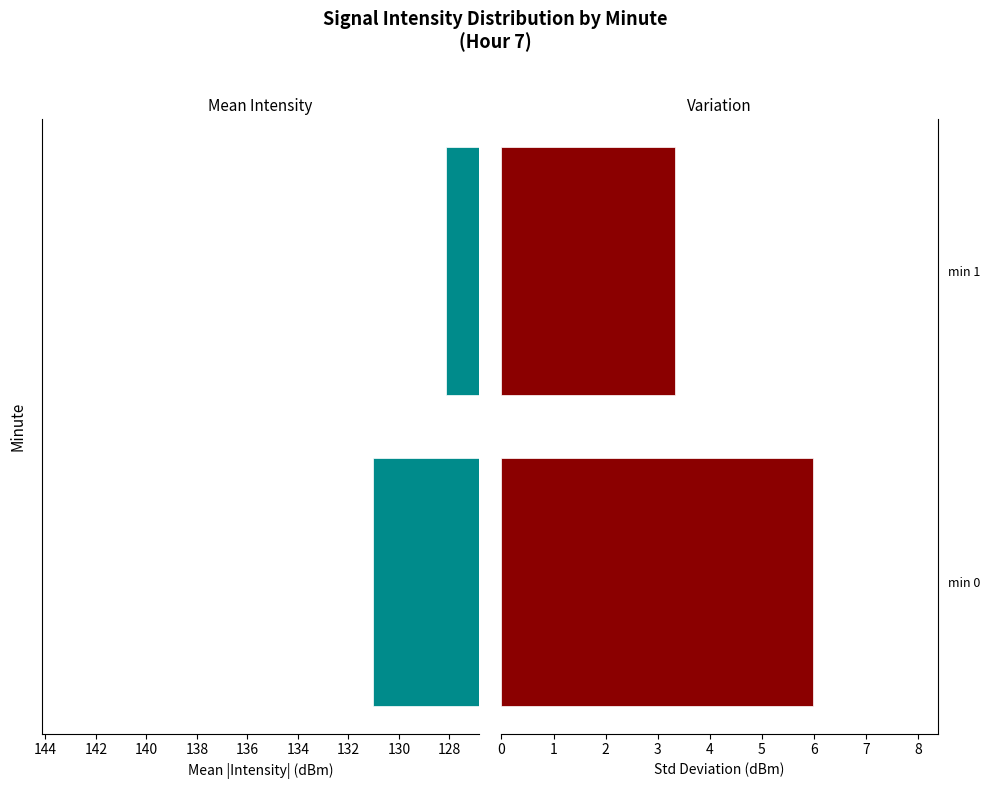

How many data points in Std Dev (dBm) are above 5?

1